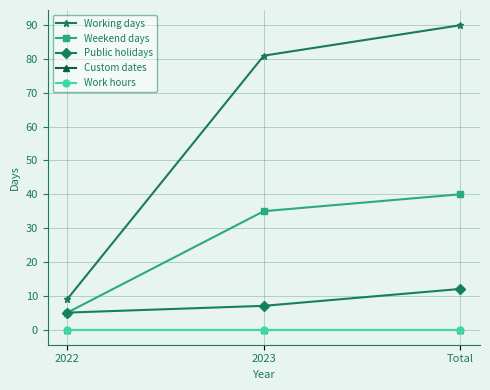

What is the difference between the maximum and minimum values in the Working days series?

81